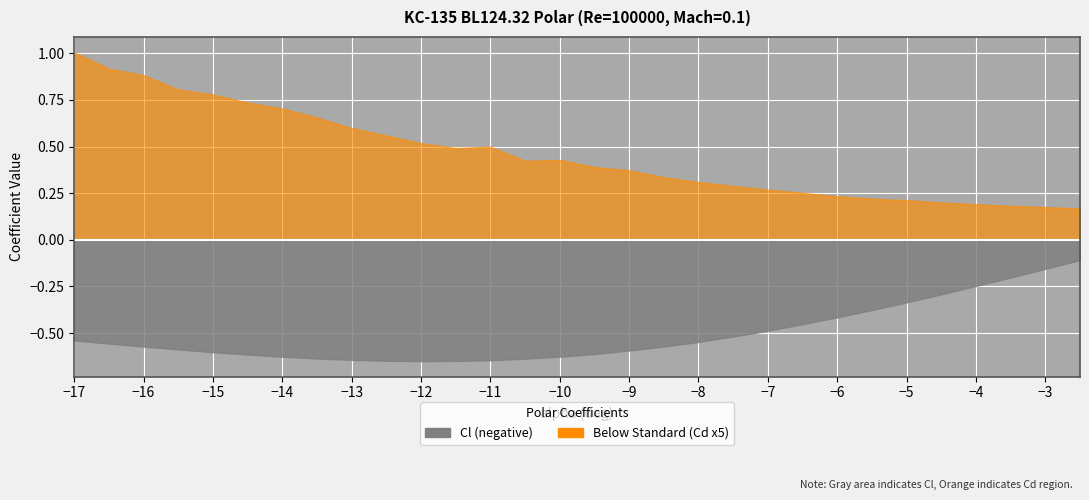

What is the value of the Cl point at the 1st from the left?

-0.5